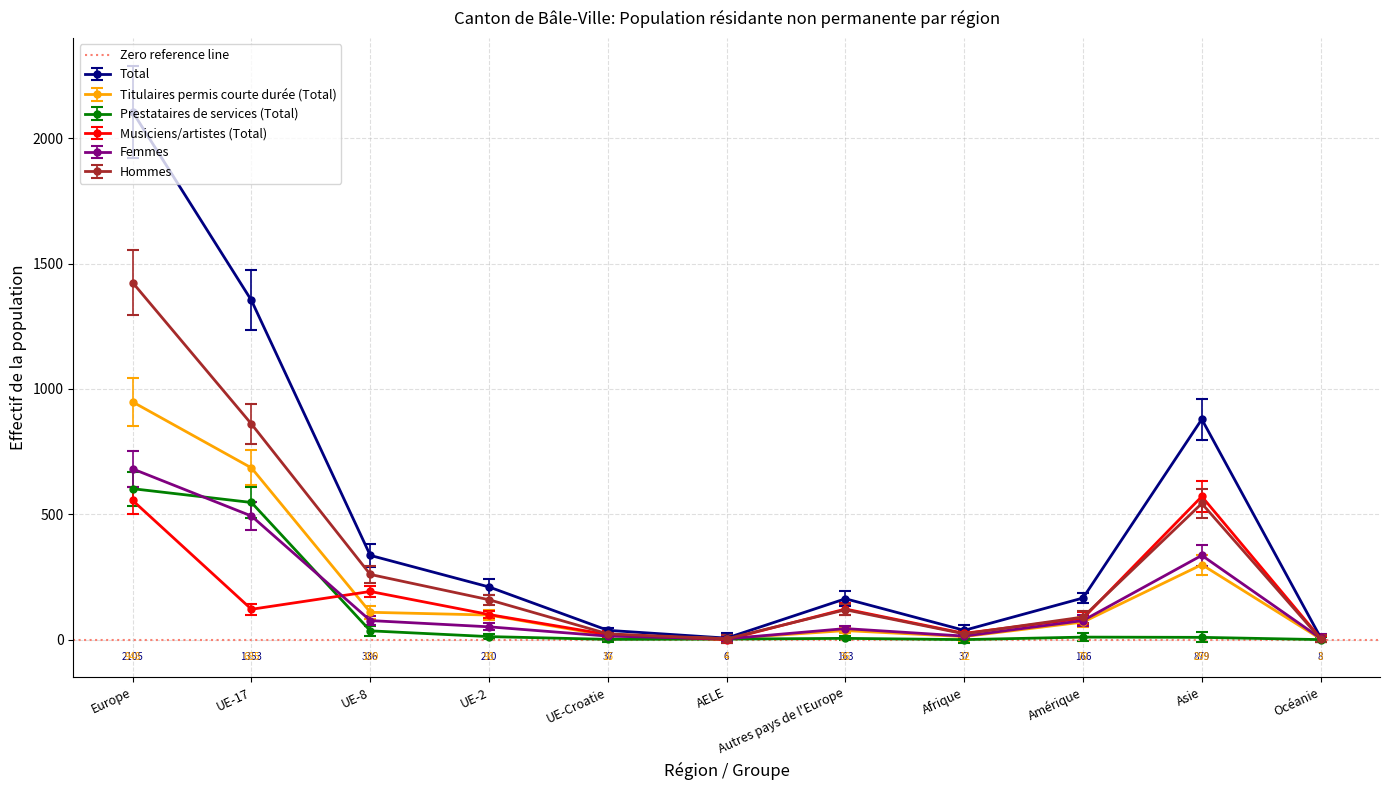

What is the minimum value for Femmes?

3